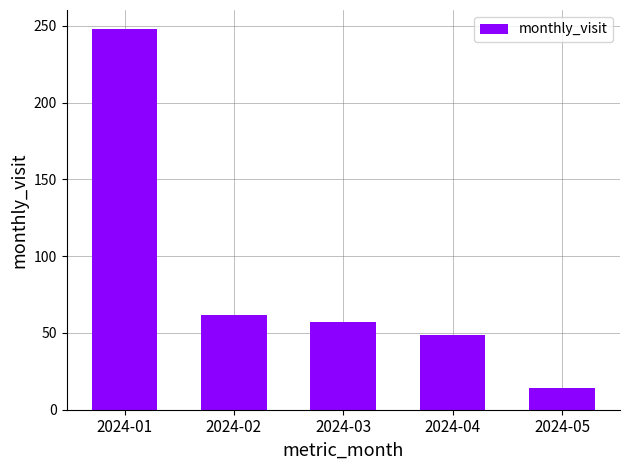

Between 2024-04 and 2024-03, which is larger?

2024-03